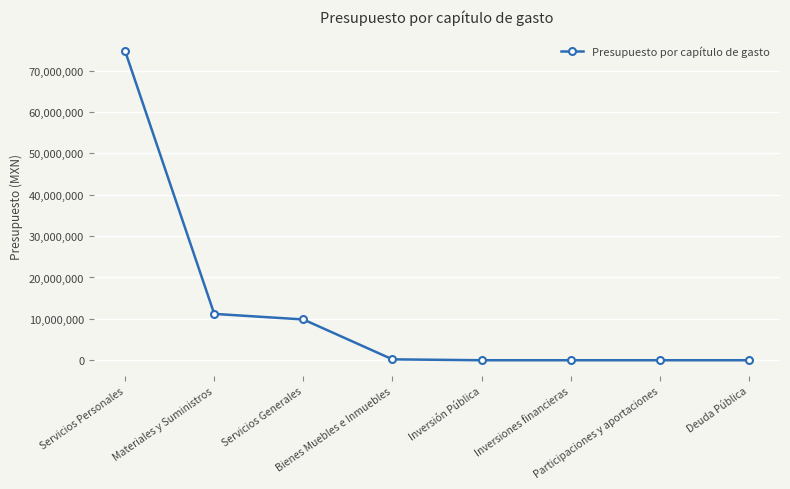

What is the difference between the maximum and minimum values?

74724463.2